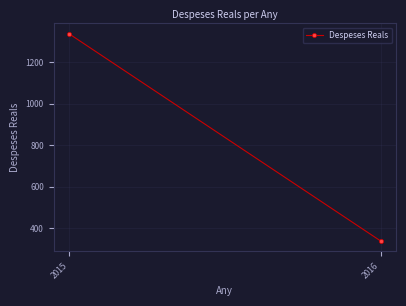

Where does the data first go above 1337?

2015